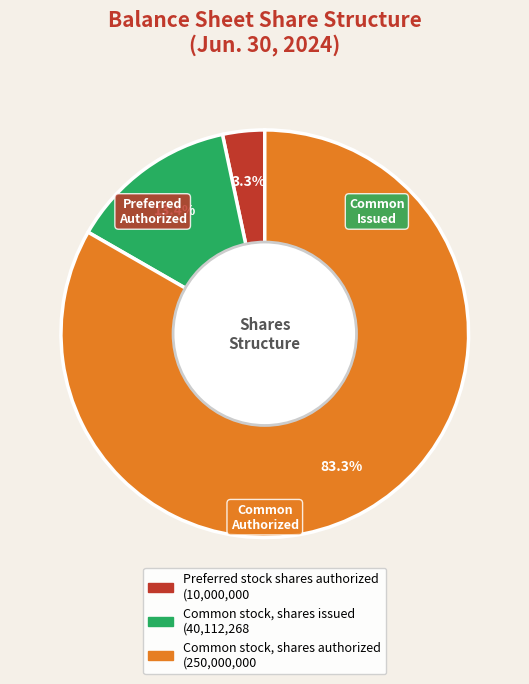

Which slice is the largest?

Common stock, shares authorized